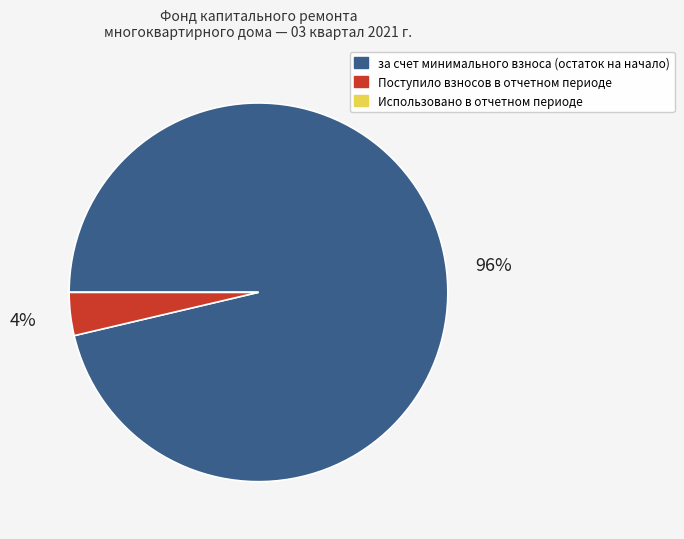

What is the largest slice in the pie chart?

за счет минимального взноса (остаток на начало)